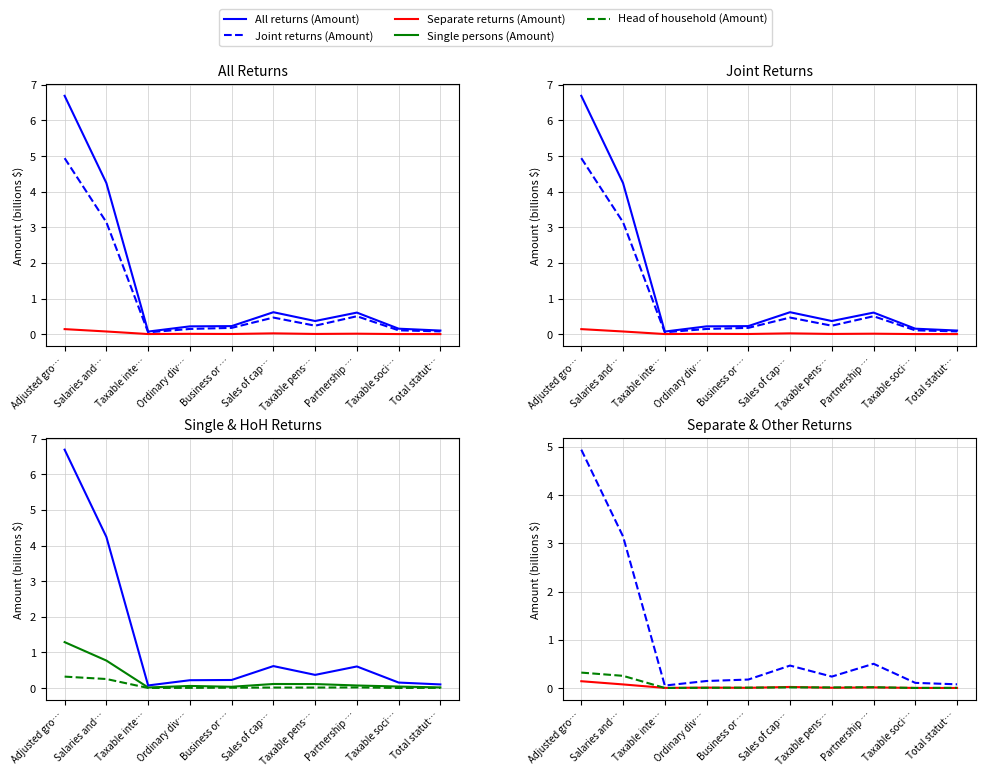

True or false: Separate returns (Amount) has more than 0 points higher than both neighbors.

True